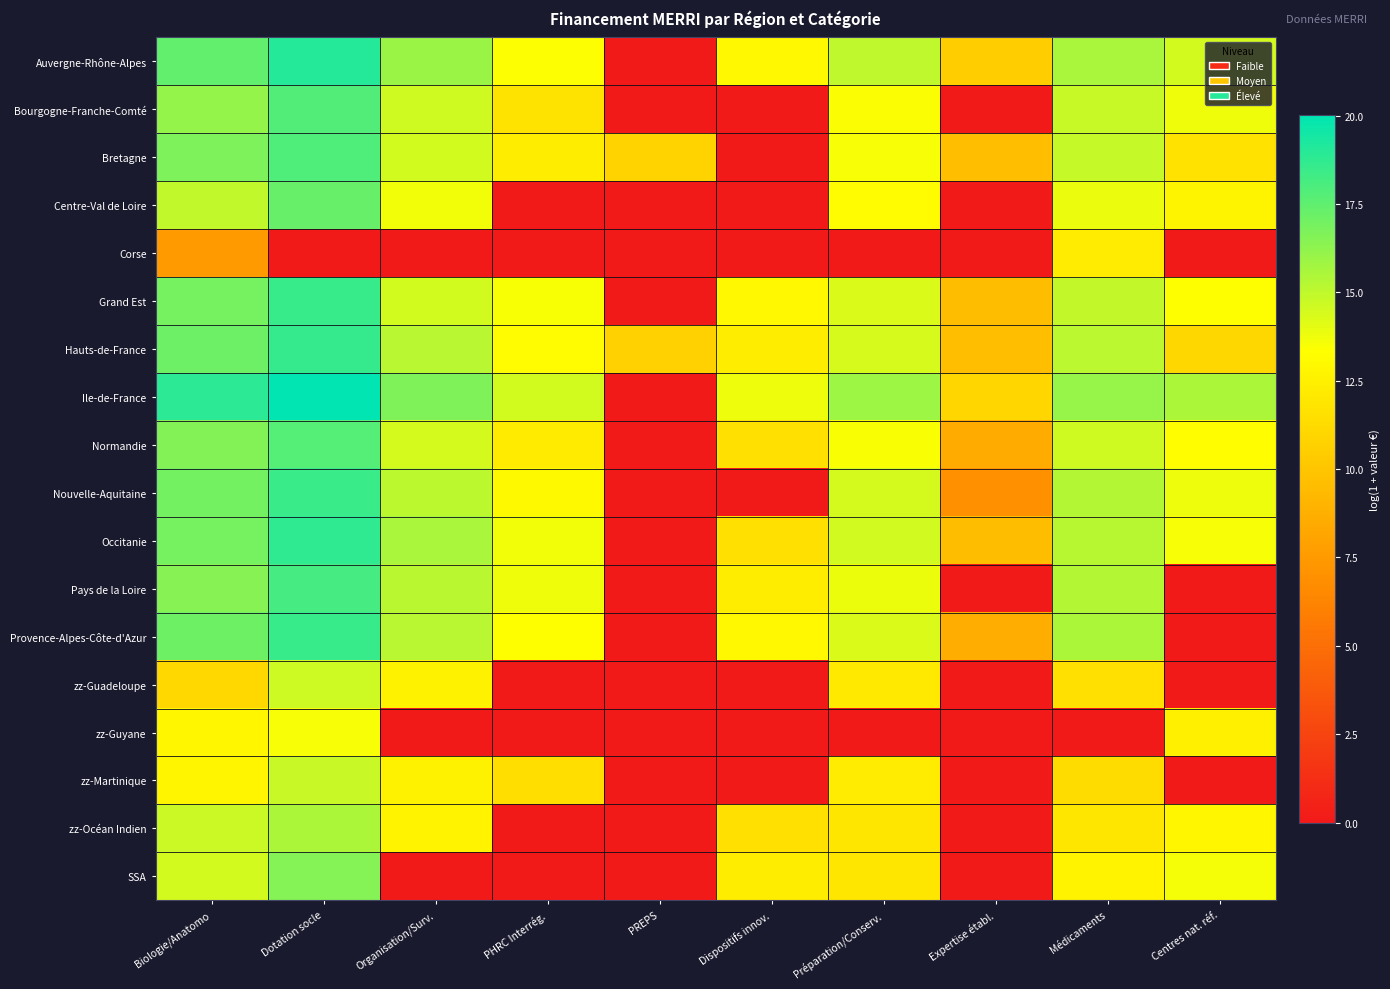

Reading left to right, extract all data points from this chart.

Auvergne-Rhône-Alpes: Biologie/Anatomo=17.4	Dotation socle=19.1	Organisation/Surv.=16.0	PHRC Interrég.=13.4	PREPS=0.0	Dispositifs innov.=13.0	Préparation/Conserv.=15.0	Expertise établ.=10.4	Médicaments=15.6	Centres nat. réf.=14.5
Bourgogne-Franche-Comté: Biologie/Anatomo=16.1	Dotation socle=17.8	Organisation/Surv.=14.6	PHRC Interrég.=11.7	PREPS=0.0	Dispositifs innov.=0.0	Préparation/Conserv.=13.4	Expertise établ.=0.0	Médicaments=14.8	Centres nat. réf.=13.7
Bretagne: Biologie/Anatomo=16.7	Dotation socle=17.9	Organisation/Surv.=14.5	PHRC Interrég.=12.3	PREPS=10.8	Dispositifs innov.=0.0	Préparation/Conserv.=13.6	Expertise établ.=9.7	Médicaments=14.8	Centres nat. réf.=11.7
Centre-Val de Loire: Biologie/Anatomo=15.0	Dotation socle=17.3	Organisation/Surv.=13.7	PHRC Interrég.=0.0	PREPS=0.0	Dispositifs innov.=0.0	Préparation/Conserv.=13.2	Expertise établ.=0.0	Médicaments=13.8	Centres nat. réf.=12.7
Corse: Biologie/Anatomo=7.5	Dotation socle=0.0	Organisation/Surv.=0.0	PHRC Interrég.=0.0	PREPS=0.0	Dispositifs innov.=0.0	Préparation/Conserv.=0.0	Expertise établ.=0.0	Médicaments=12.3	Centres nat. réf.=0.0
Grand Est: Biologie/Anatomo=16.9	Dotation socle=18.5	Organisation/Surv.=14.5	PHRC Interrég.=13.5	PREPS=0.0	Dispositifs innov.=13.0	Préparation/Conserv.=14.3	Expertise établ.=9.5	Médicaments=14.9	Centres nat. réf.=13.3
Hauts-de-France: Biologie/Anatomo=17.1	Dotation socle=18.6	Organisation/Surv.=15.2	PHRC Interrég.=13.1	PREPS=10.7	Dispositifs innov.=12.3	Préparation/Conserv.=14.4	Expertise établ.=9.7	Médicaments=15.1	Centres nat. réf.=11.0
Ile-de-France: Biologie/Anatomo=18.9	Dotation socle=20.0	Organisation/Surv.=16.7	PHRC Interrég.=14.5	PREPS=0.0	Dispositifs innov.=13.8	Préparation/Conserv.=15.9	Expertise établ.=11.0	Médicaments=16.1	Centres nat. réf.=15.5
Normandie: Biologie/Anatomo=16.6	Dotation socle=17.8	Organisation/Surv.=14.5	PHRC Interrég.=12.2	PREPS=0.0	Dispositifs innov.=11.6	Préparation/Conserv.=13.5	Expertise établ.=8.5	Médicaments=14.6	Centres nat. réf.=13.2
Nouvelle-Aquitaine: Biologie/Anatomo=16.9	Dotation socle=18.5	Organisation/Surv.=15.1	PHRC Interrég.=13.0	PREPS=0.0	Dispositifs innov.=0.0	Préparation/Conserv.=14.4	Expertise établ.=6.9	Médicaments=15.3	Centres nat. réf.=13.8
Occitanie: Biologie/Anatomo=16.9	Dotation socle=18.7	Organisation/Surv.=15.6	PHRC Interrég.=13.7	PREPS=0.0	Dispositifs innov.=11.6	Préparation/Conserv.=14.6	Expertise établ.=9.5	Médicaments=15.2	Centres nat. réf.=13.6
Pays de la Loire: Biologie/Anatomo=16.5	Dotation socle=18.2	Organisation/Surv.=15.2	PHRC Interrég.=13.7	PREPS=0.0	Dispositifs innov.=12.3	Préparation/Conserv.=13.8	Expertise établ.=0.0	Médicaments=15.3	Centres nat. réf.=0.0
Provence-Alpes-Côte-d'Azur: Biologie/Anatomo=17.1	Dotation socle=18.5	Organisation/Surv.=15.2	PHRC Interrég.=13.3	PREPS=0.0	Dispositifs innov.=13.0	Préparation/Conserv.=14.3	Expertise établ.=8.6	Médicaments=15.5	Centres nat. réf.=0.0
zz-Guadeloupe: Biologie/Anatomo=11.1	Dotation socle=14.6	Organisation/Surv.=12.6	PHRC Interrég.=0.0	PREPS=0.0	Dispositifs innov.=0.0	Préparation/Conserv.=12.1	Expertise établ.=0.0	Médicaments=11.6	Centres nat. réf.=0.0
zz-Guyane: Biologie/Anatomo=12.8	Dotation socle=13.5	Organisation/Surv.=0.0	PHRC Interrég.=0.0	PREPS=0.0	Dispositifs innov.=0.0	Préparation/Conserv.=0.0	Expertise établ.=0.0	Médicaments=0.0	Centres nat. réf.=12.5
zz-Martinique: Biologie/Anatomo=12.8	Dotation socle=14.8	Organisation/Surv.=12.6	PHRC Interrég.=11.5	PREPS=0.0	Dispositifs innov.=0.0	Préparation/Conserv.=12.2	Expertise établ.=0.0	Médicaments=11.4	Centres nat. réf.=0.0
zz-Océan Indien: Biologie/Anatomo=14.7	Dotation socle=15.5	Organisation/Surv.=12.6	PHRC Interrég.=0.0	PREPS=0.0	Dispositifs innov.=11.6	Préparation/Conserv.=11.9	Expertise établ.=0.0	Médicaments=11.9	Centres nat. réf.=12.9
SSA: Biologie/Anatomo=14.5	Dotation socle=16.5	Organisation/Surv.=0.0	PHRC Interrég.=0.0	PREPS=0.0	Dispositifs innov.=12.3	Préparation/Conserv.=11.9	Expertise établ.=0.0	Médicaments=12.7	Centres nat. réf.=13.6